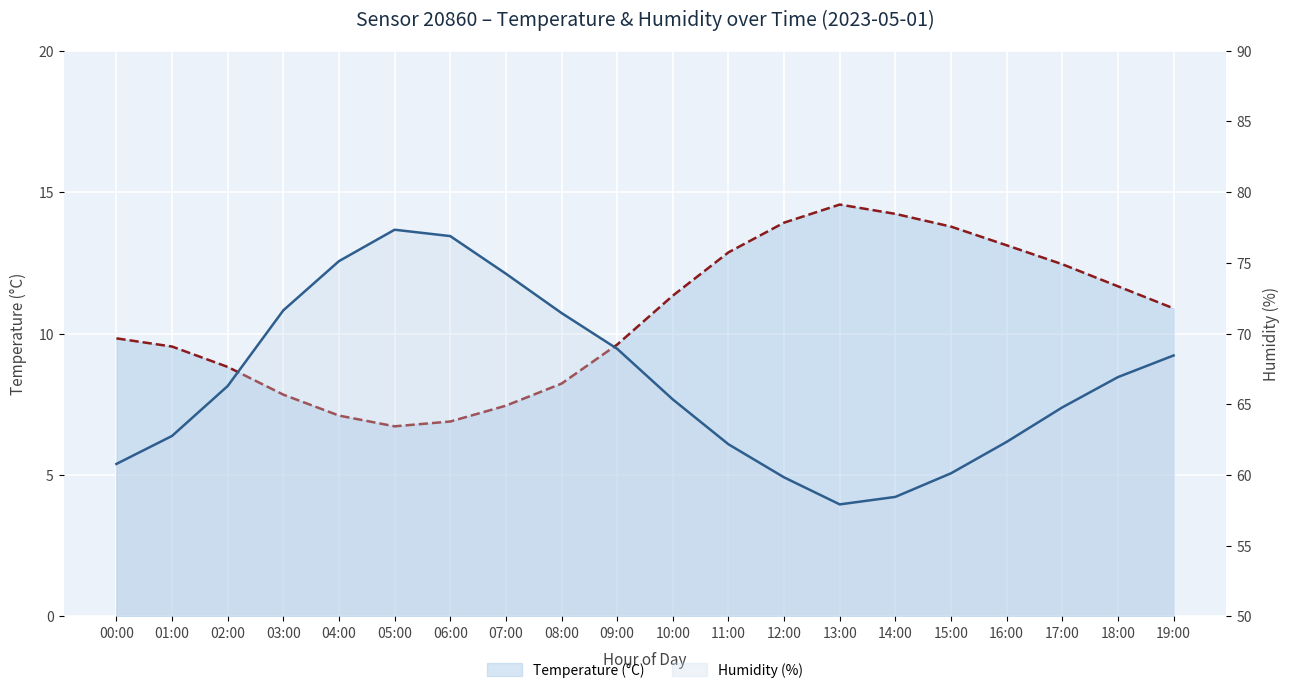

The value of humidity at 01:00 is 62.8. True or false?

True